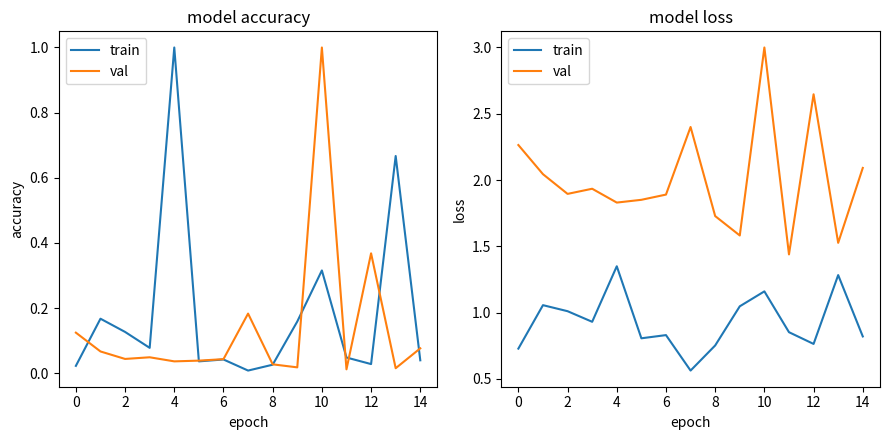

What is the value of the val point at the 9th from the left?

1.7